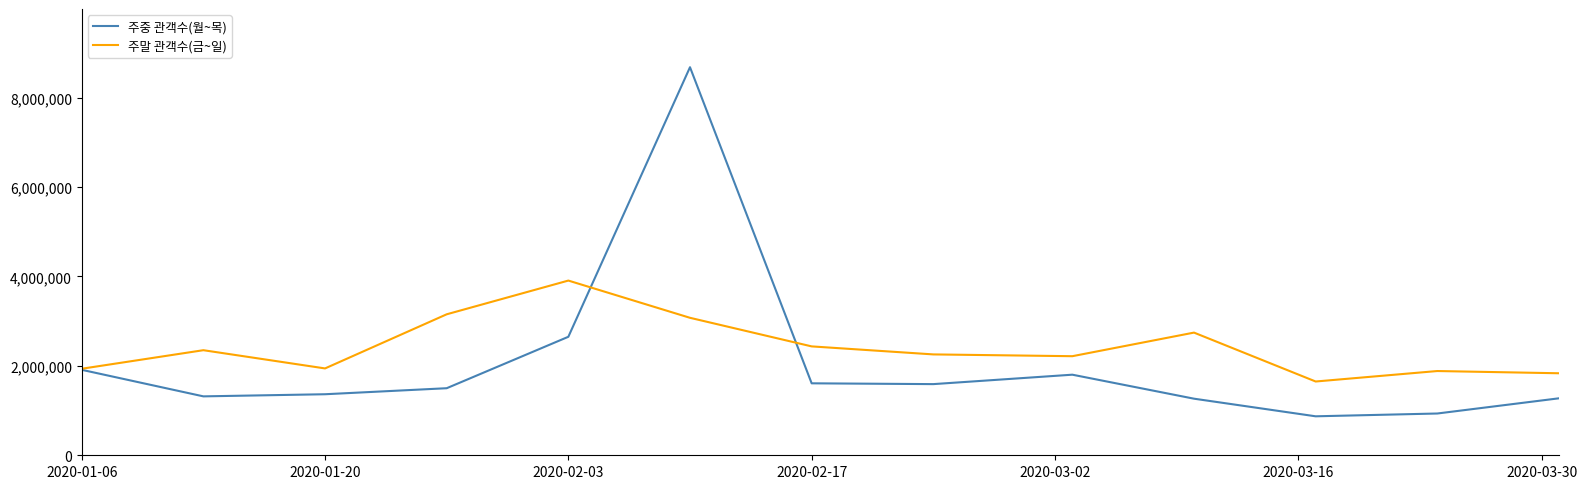

What is the maximum value for 주말 관객수(금~일)?

3906819